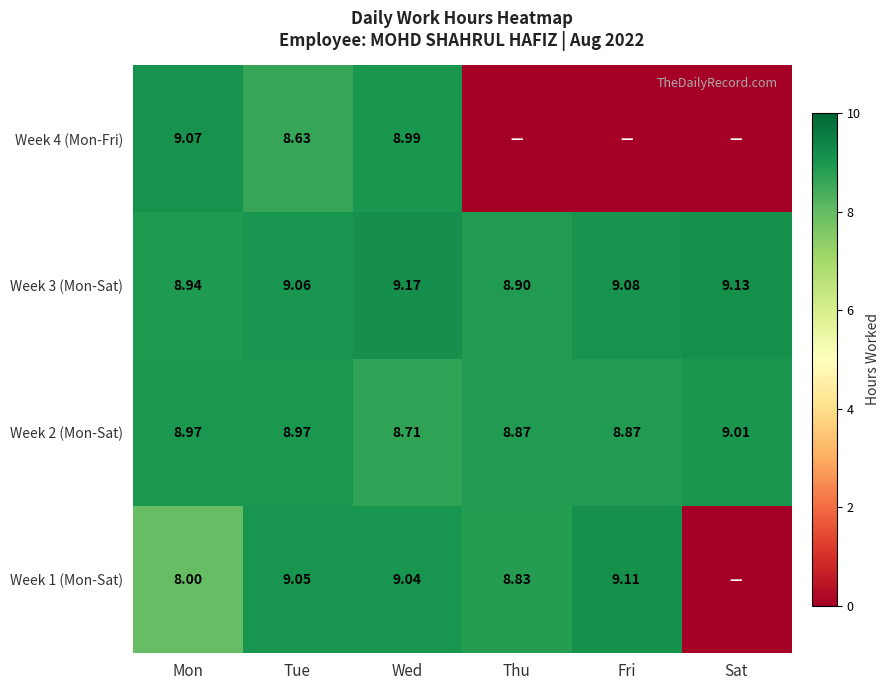

What is the spread (max minus min) of values at Fri?

9.1